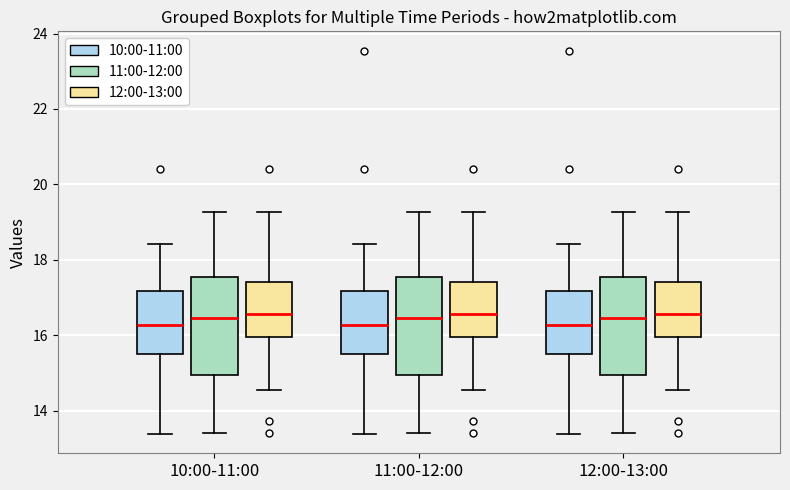

Reading left to right, transcribe this box plot: for each box, give where its median line is, the range the box spans, and where its two whiskers end, as read against the y-axis. The values are not printed on the chart, so give them approximately, as read against the axis.

10:00-11:00 (10:00-11:00): median 16.2, box 15.6 to 17.2, whiskers 13.4 to 18.4
10:00-11:00 (11:00-12:00): median 16.4, box 15.0 to 17.6, whiskers 13.4 to 19.2
10:00-11:00 (12:00-13:00): median 16.6, box 16.0 to 17.4, whiskers 14.6 to 19.2
11:00-12:00 (10:00-11:00): median 16.2, box 15.6 to 17.2, whiskers 13.4 to 18.4
11:00-12:00 (11:00-12:00): median 16.4, box 15.0 to 17.6, whiskers 13.4 to 19.2
11:00-12:00 (12:00-13:00): median 16.6, box 16.0 to 17.4, whiskers 14.6 to 19.2
12:00-13:00 (10:00-11:00): median 16.2, box 15.6 to 17.2, whiskers 13.4 to 18.4
12:00-13:00 (11:00-12:00): median 16.4, box 15.0 to 17.6, whiskers 13.4 to 19.2
12:00-13:00 (12:00-13:00): median 16.6, box 16.0 to 17.4, whiskers 14.6 to 19.2